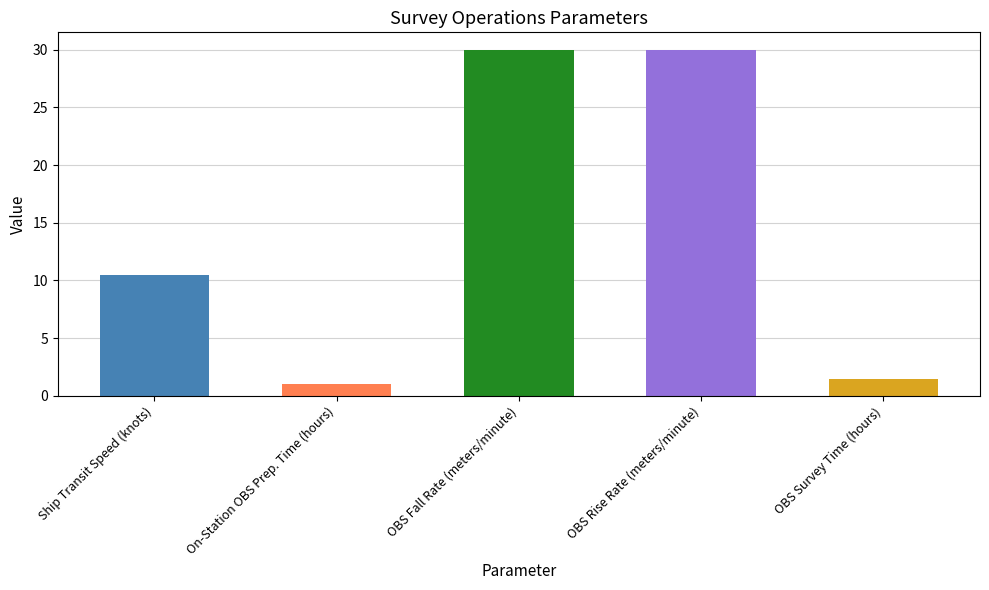

True or false: the data shows 1.5 at OBS Survey Time (hours).

True